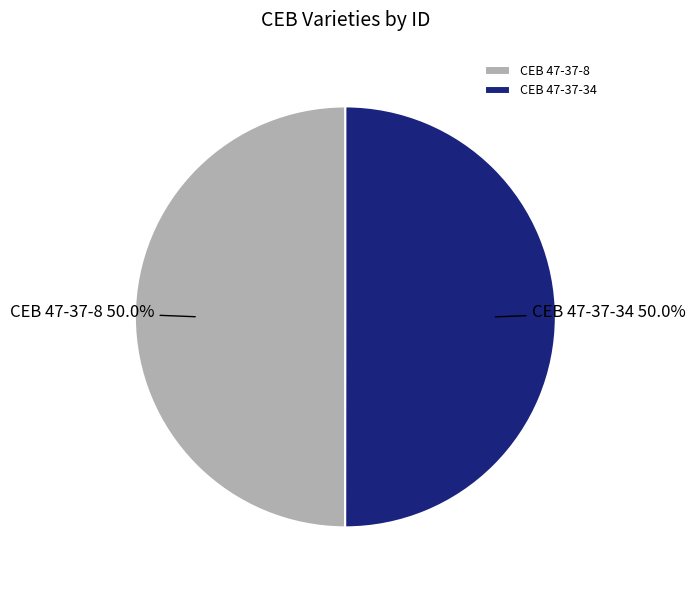

What percentage do CEB 47-37-8 and CEB 47-37-34 together represent?

100.0%